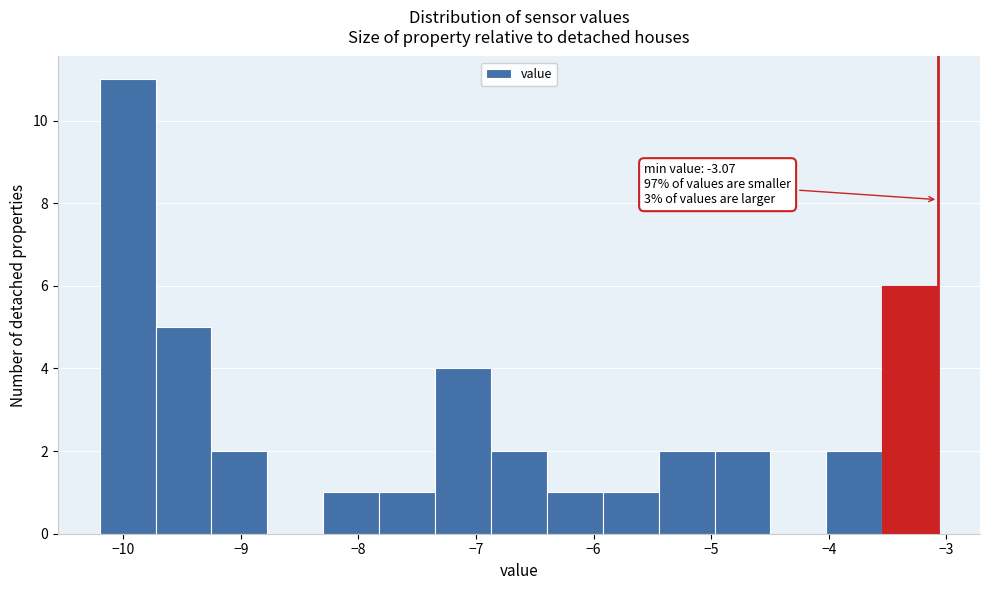

Which range on the x-axis has the tallest bar?

-10.2 to -9.7